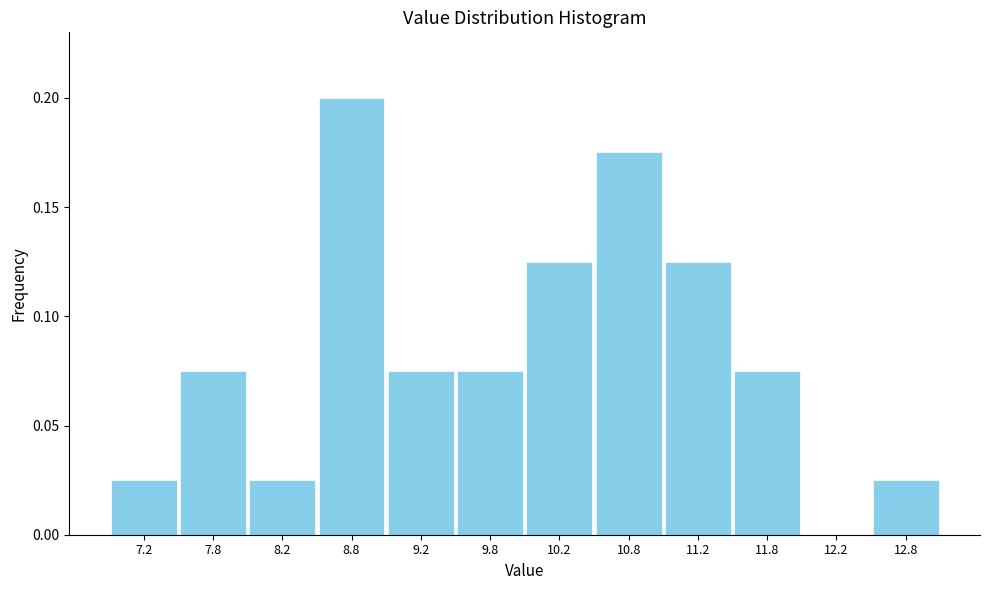

Over which range of the x-axis is the bar tallest?

8.5 to 9.0